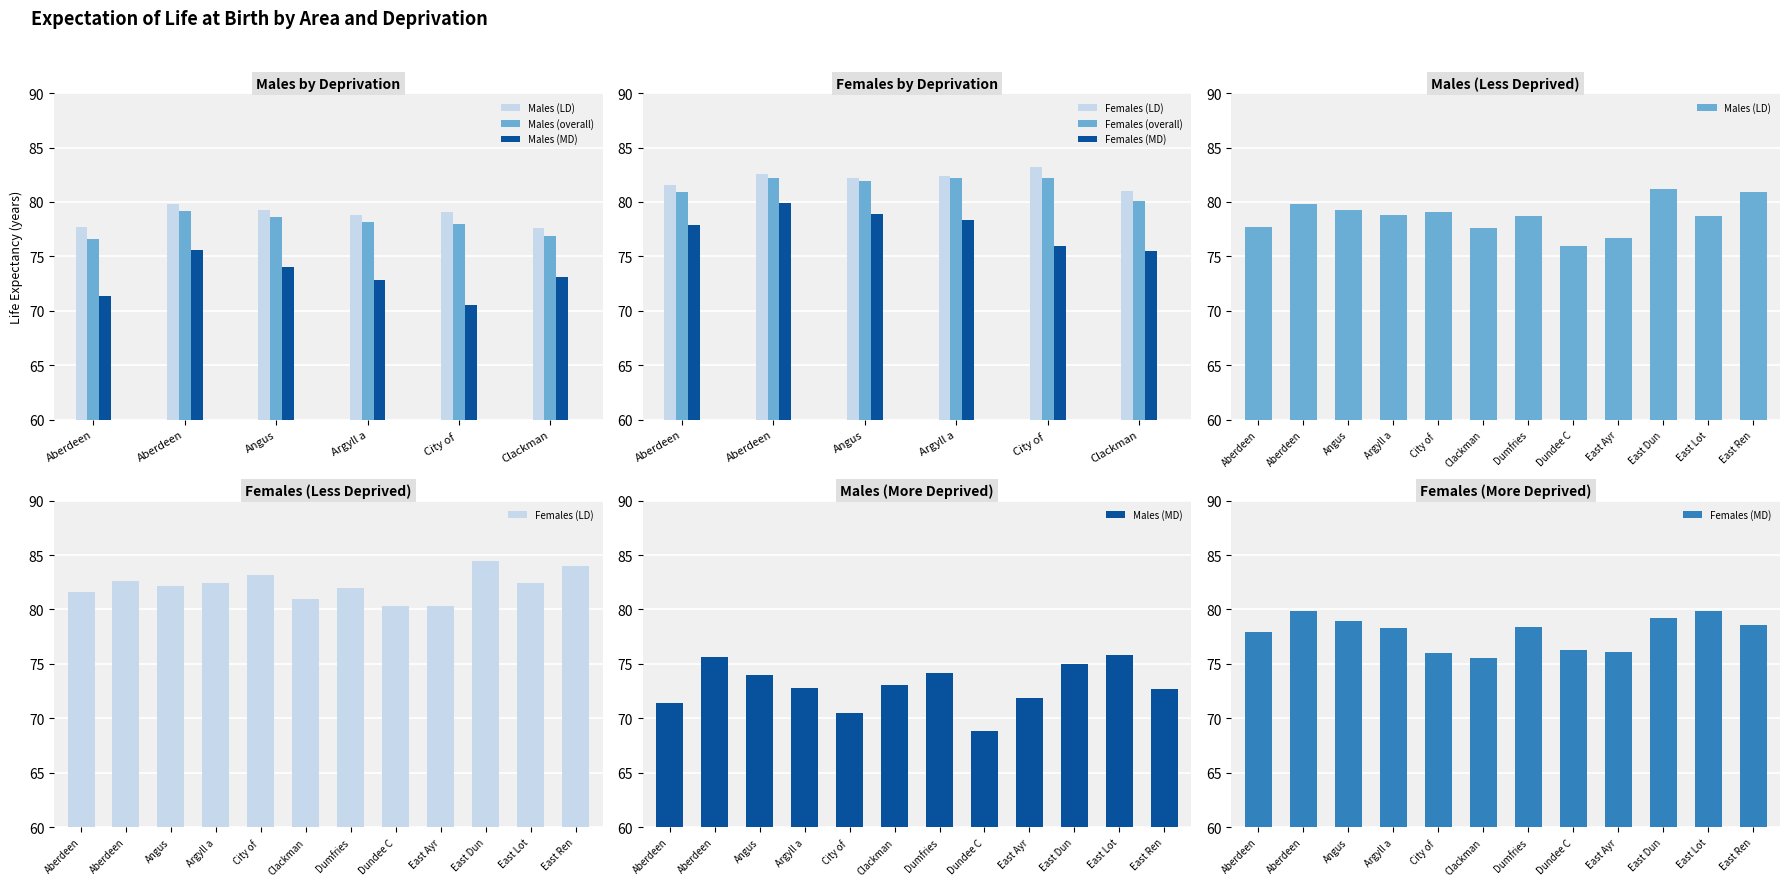

Which series has the largest total across all categories?

Females (LD)